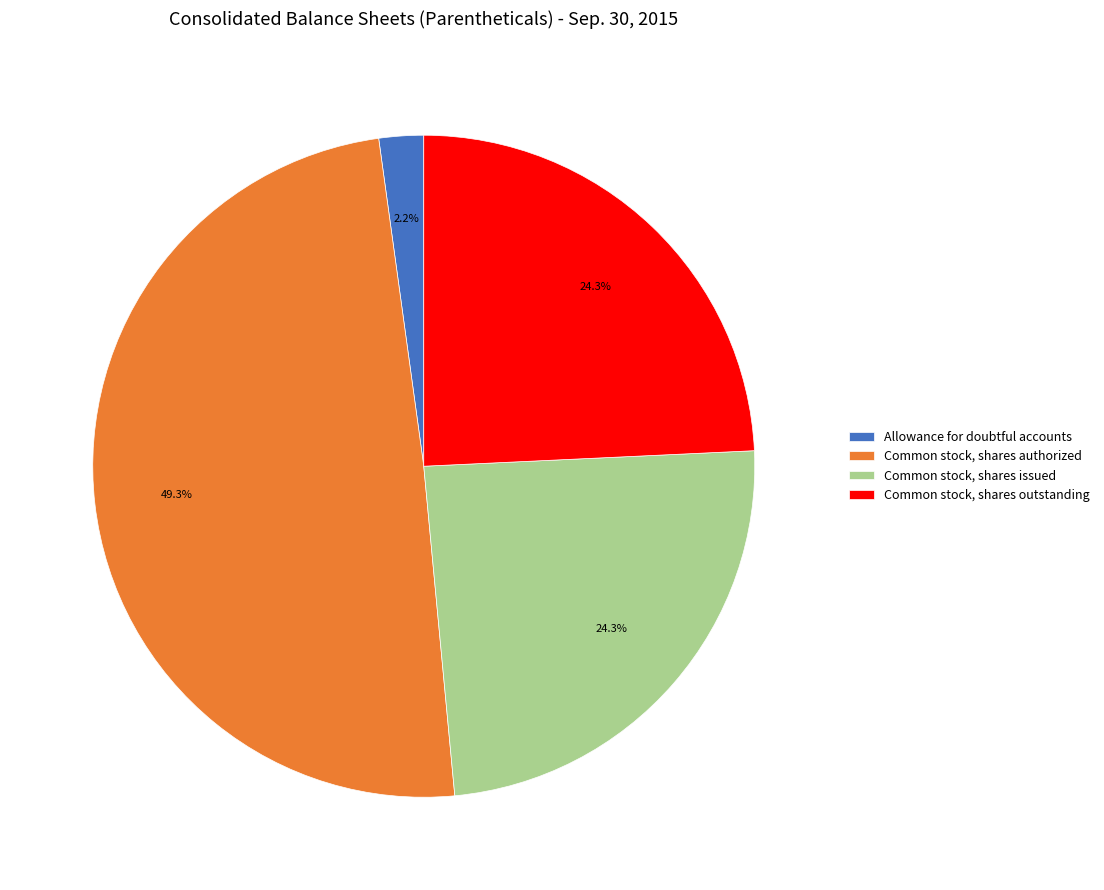

True or false: Common stock, shares issued accounts for 32% of the total.

False